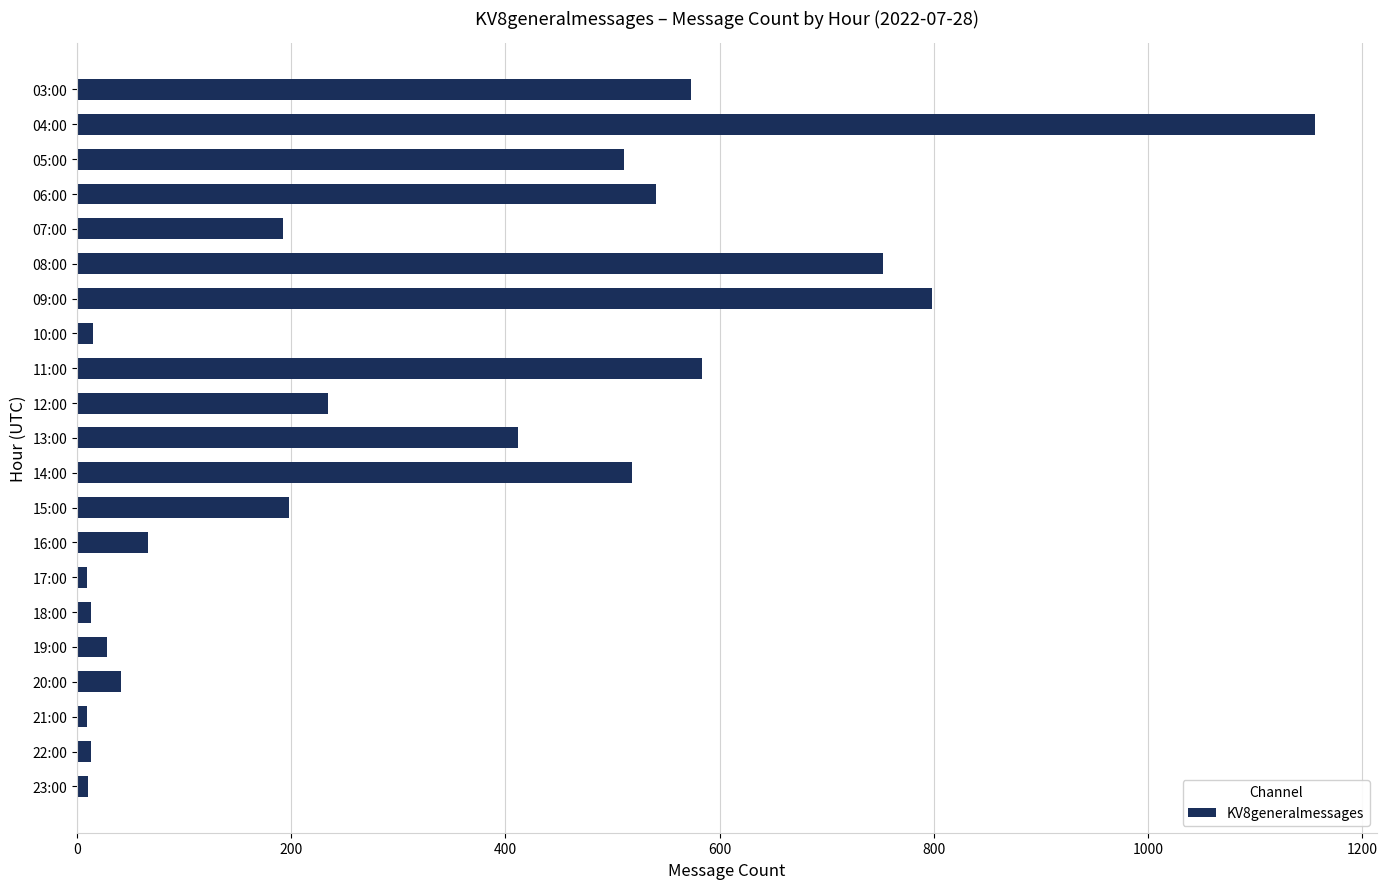

What is the change in value from 06:00 to 16:00?

-475